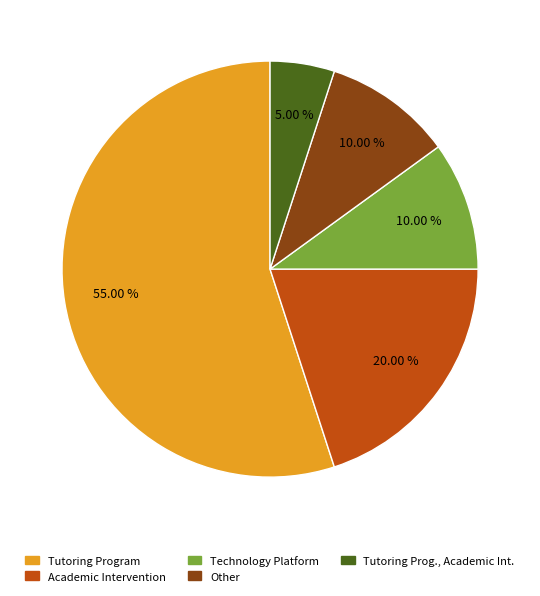

Is there a majority slice in this chart?

Yes